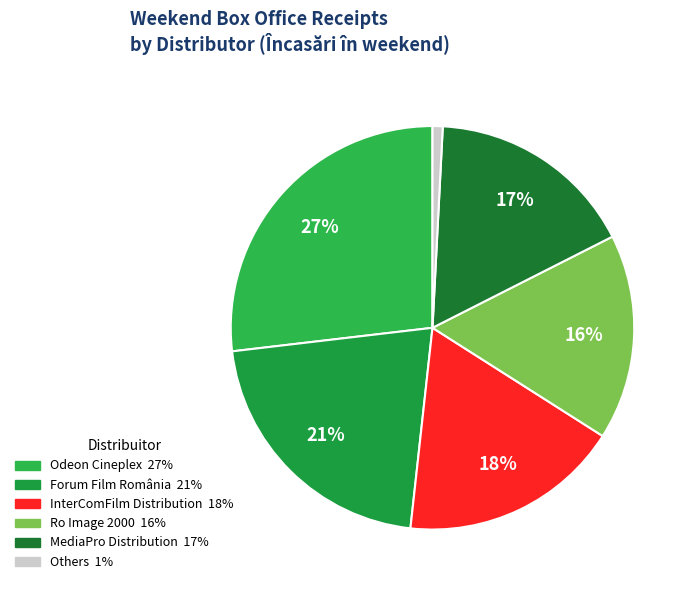

Count the number of slices in the pie.

6